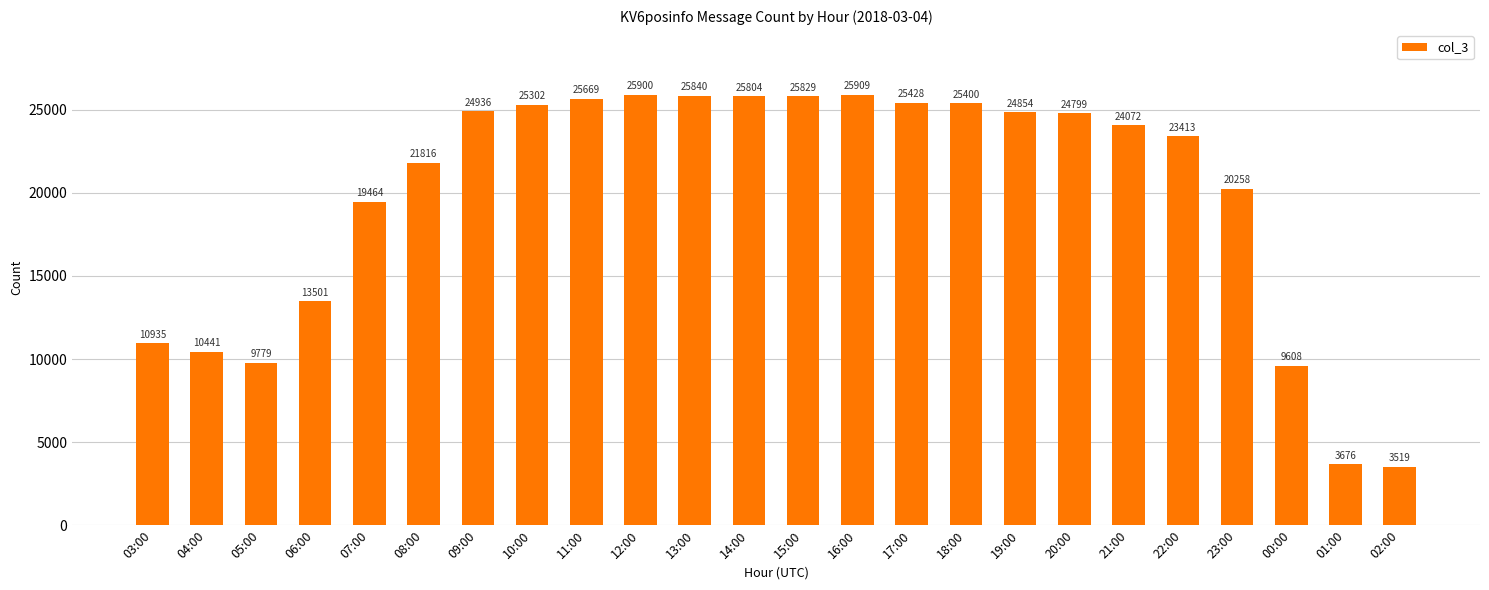

True or false: the data shows 44114 at 20:00.

False